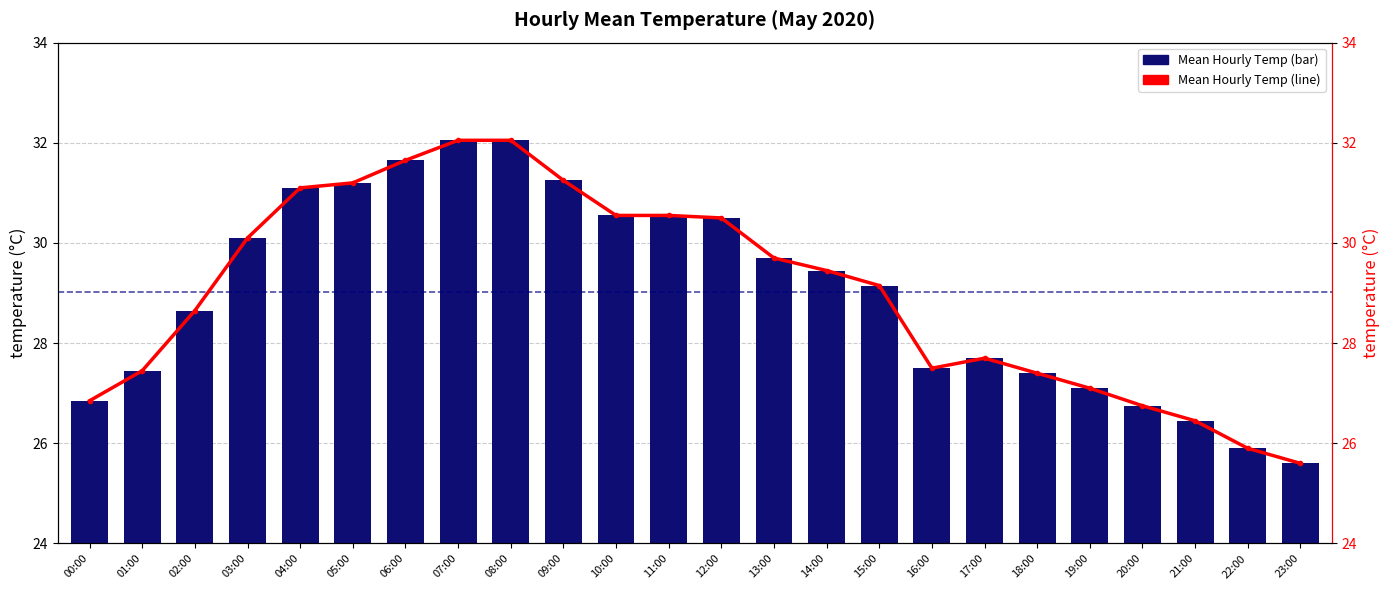

Reading right to left, transcribe all the data shown in this chart.

Mean Hourly Temp (bar): 23:00=25.6	22:00=25.9	21:00=26.4	20:00=26.8	19:00=27.1	18:00=27.4	17:00=27.7	16:00=27.5	15:00=29.1	14:00=29.4	13:00=29.7	12:00=30.5	11:00=30.6	10:00=30.6	09:00=31.2	08:00=32.0	07:00=32.0	06:00=31.6	05:00=31.2	04:00=31.1	03:00=30.1	02:00=28.6	01:00=27.4	00:00=26.9
Mean Hourly Temp (line): 23:00=25.6	22:00=25.9	21:00=26.4	20:00=26.8	19:00=27.1	18:00=27.4	17:00=27.7	16:00=27.5	15:00=29.1	14:00=29.4	13:00=29.7	12:00=30.5	11:00=30.6	10:00=30.6	09:00=31.2	08:00=32.0	07:00=32.0	06:00=31.6	05:00=31.2	04:00=31.1	03:00=30.1	02:00=28.6	01:00=27.4	00:00=26.9